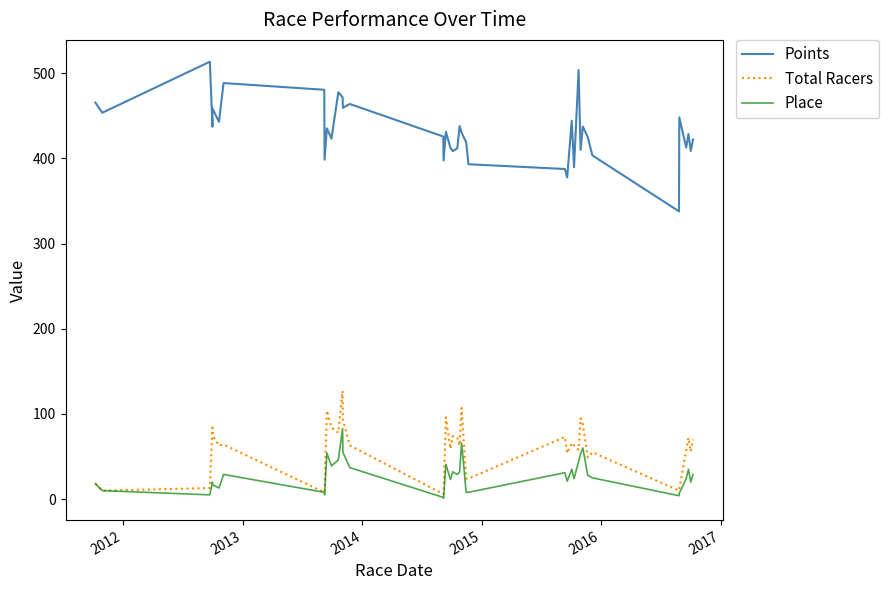

Which series has the largest range (max minus min)?

Points